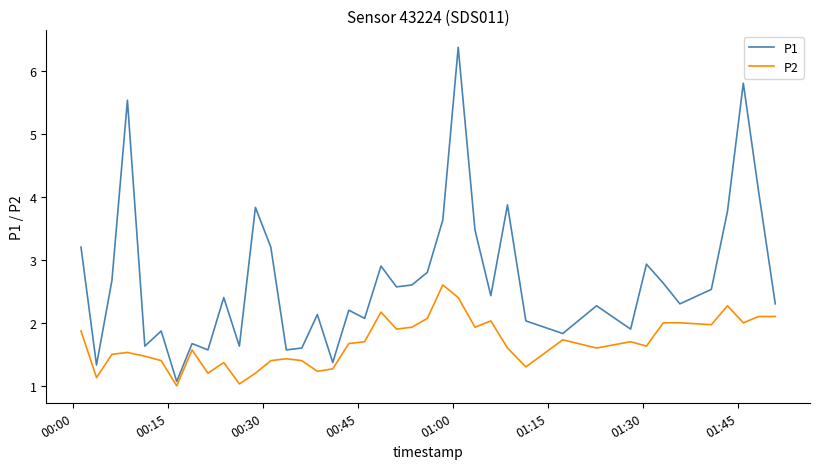

Which series has the widest spread of values?

P1